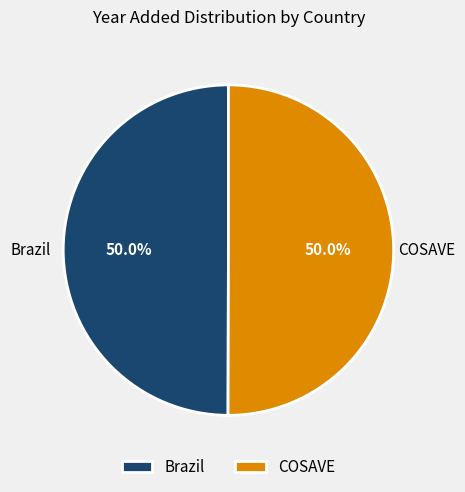

To the nearest percent, what is the average slice percentage?

50%